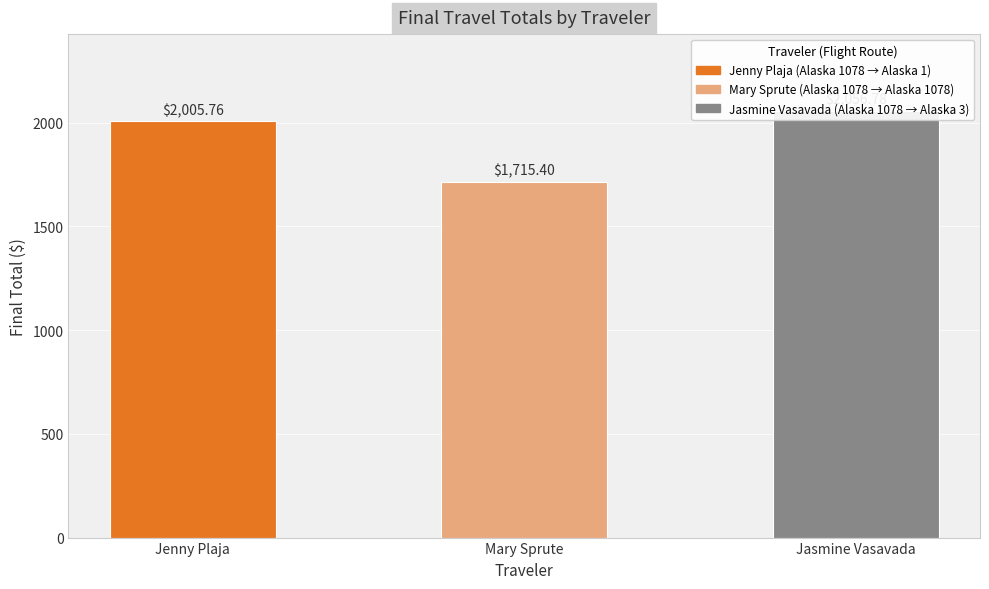

Where does the data first go above 2005?

Jenny Plaja